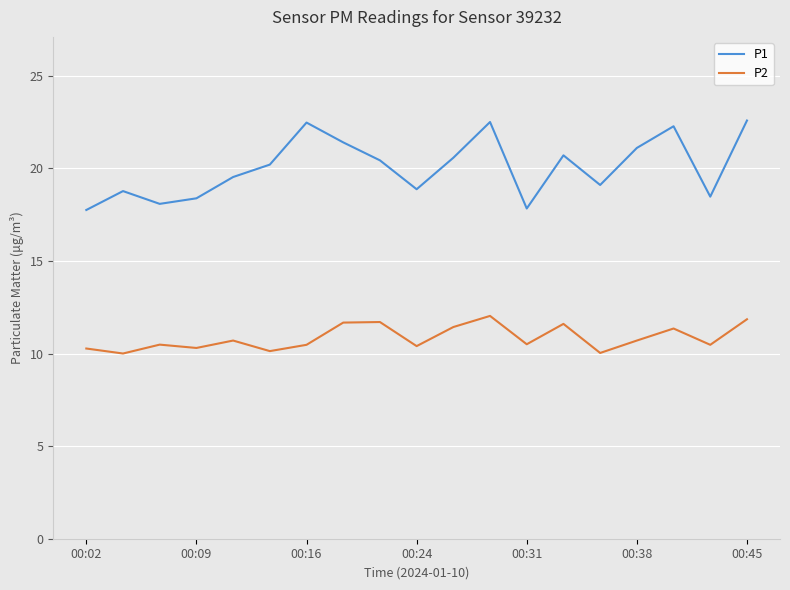

What is the average value of the P1 series?

20.1